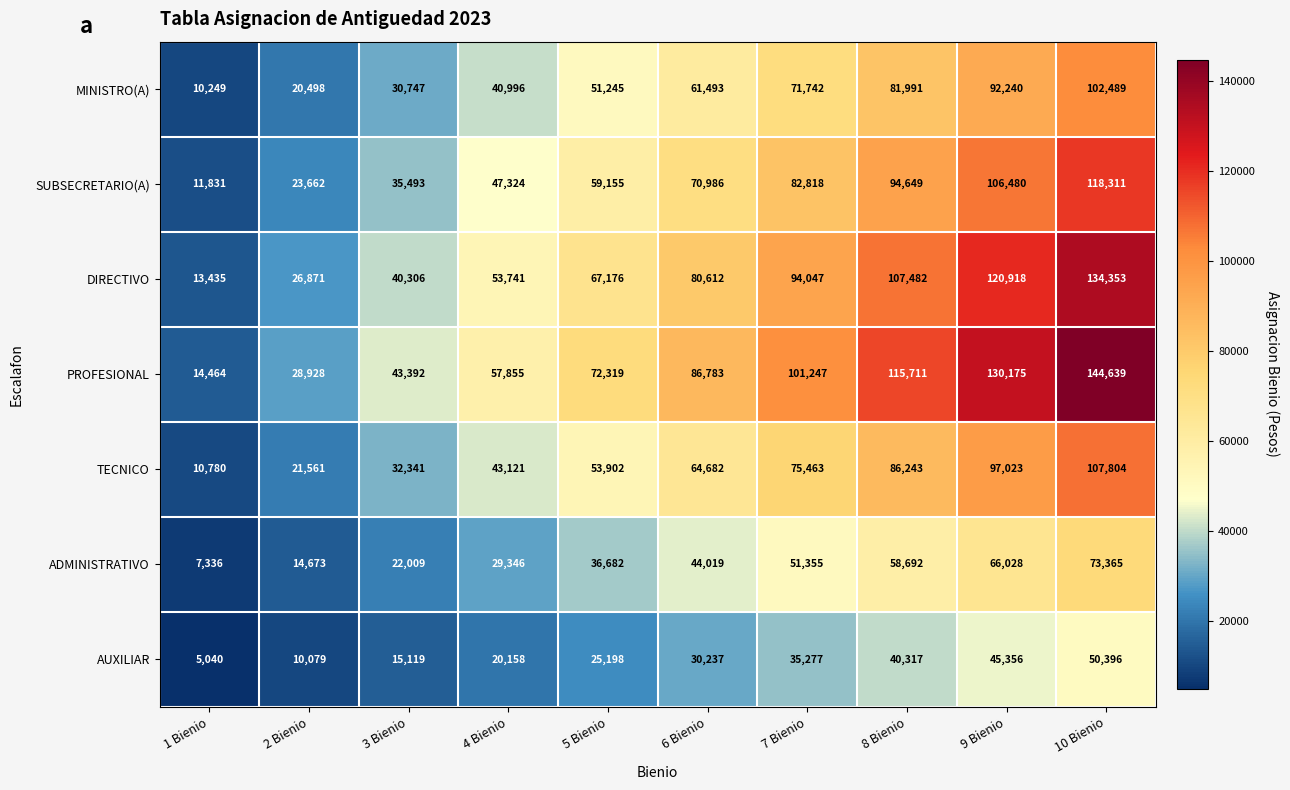

What is the sum of the SUBSECRETARIO(A) values at 10 Bienio and 9 Bienio?

224791